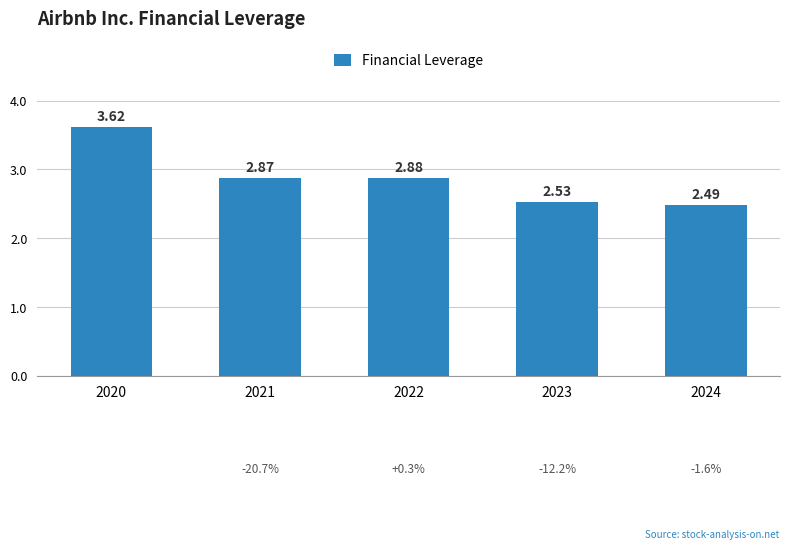

Which has a higher value, 2020 or 2022?

2020